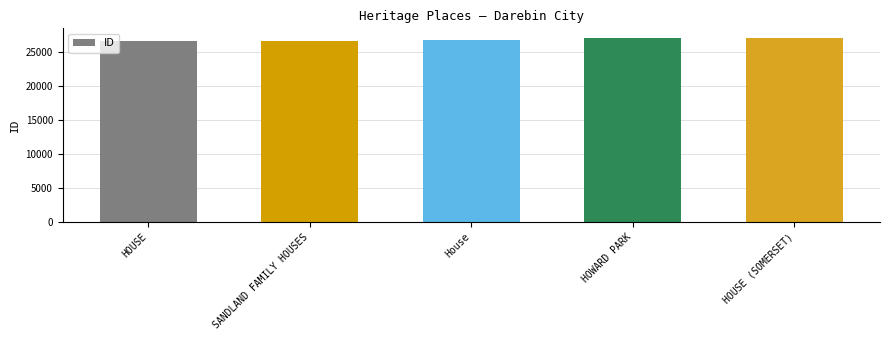

What is the sum of the values at HOUSE and HOUSE (SOMERSET)?

53669